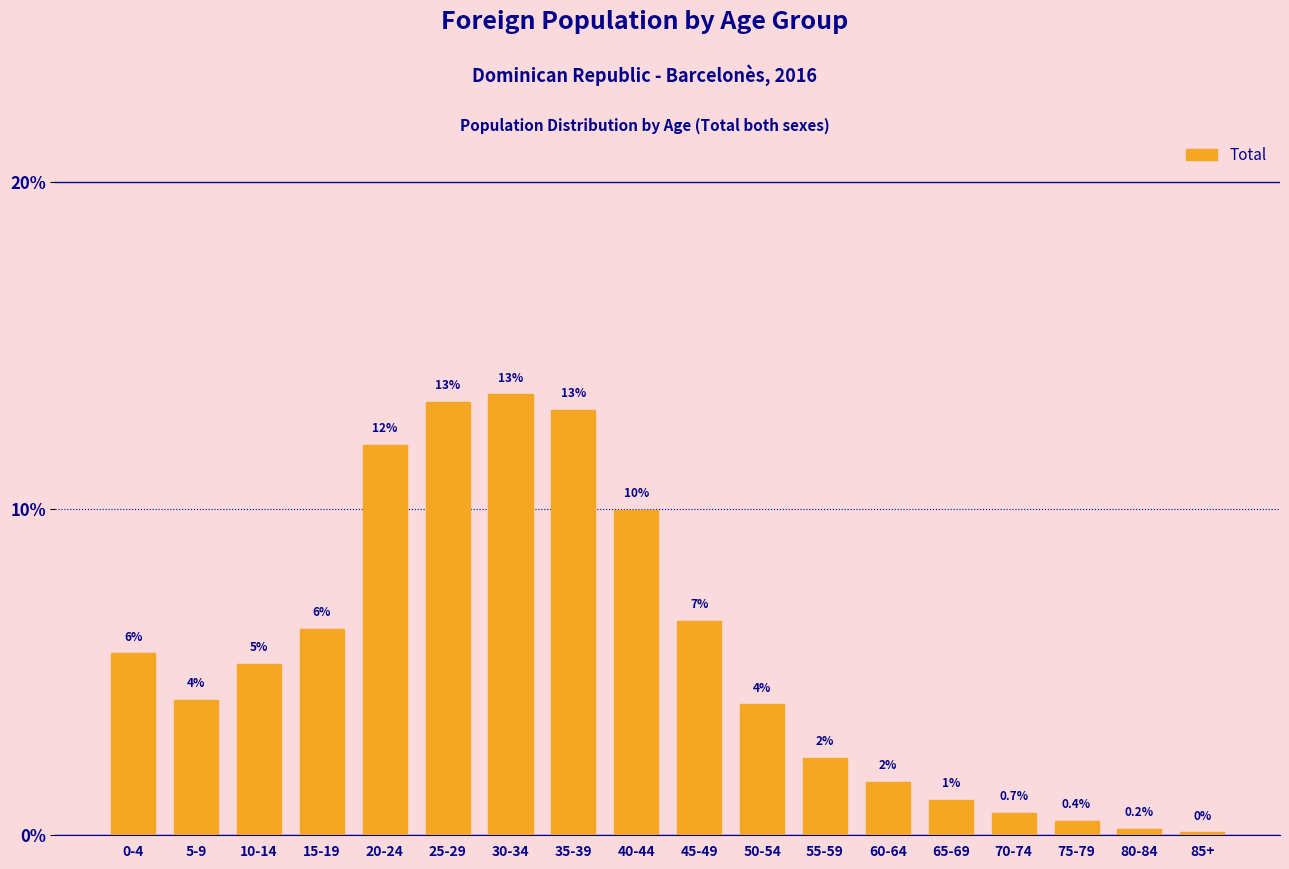

What is the label of the 2nd bar from the left?

5-9